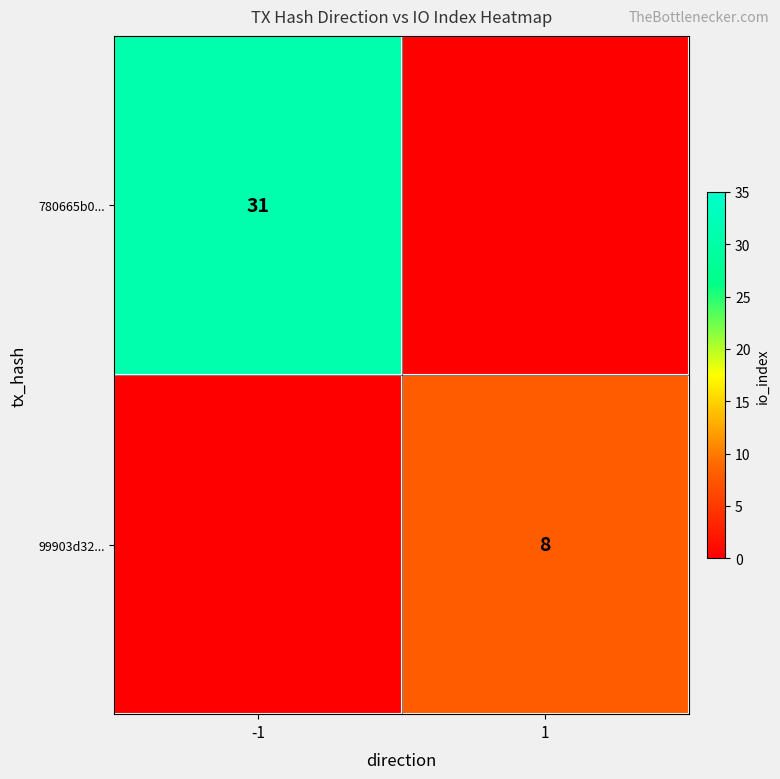

What is the total value across all series at -1?

31